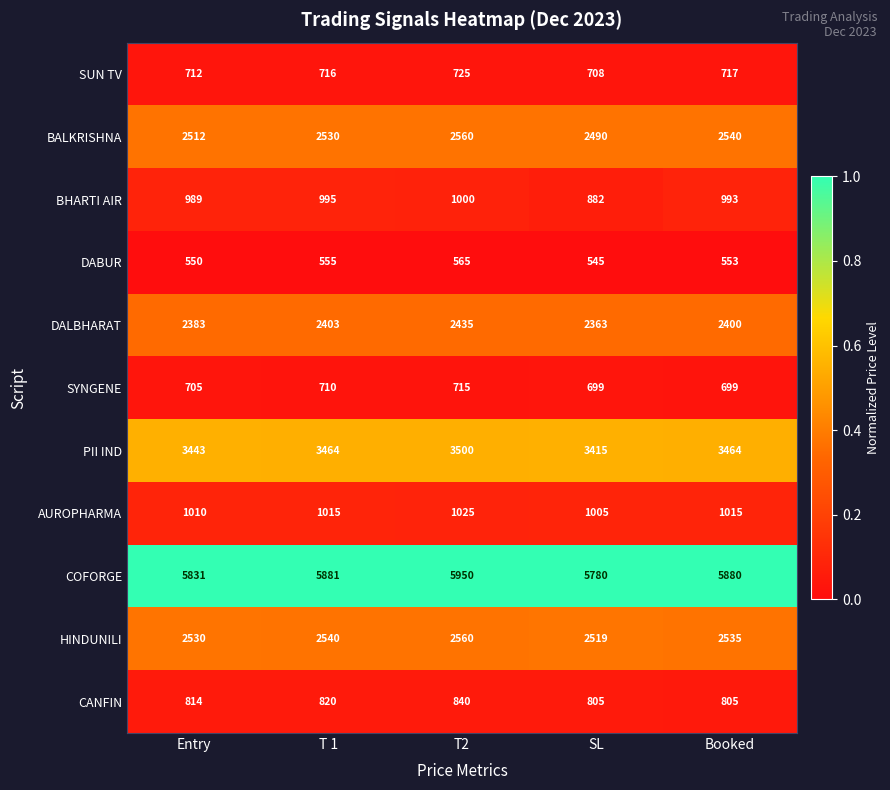

At which category is the sum across all series the highest?

T2